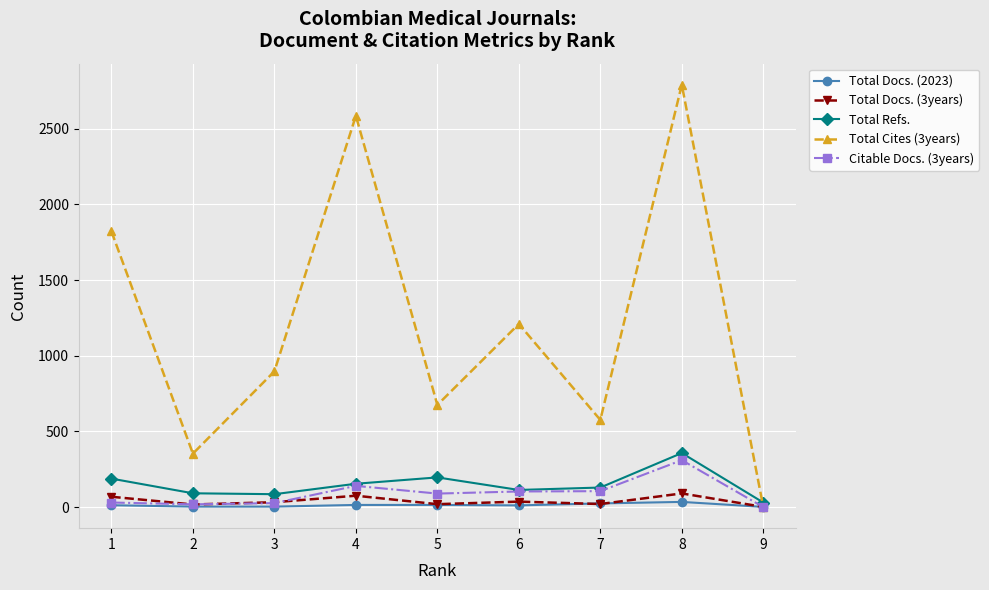

Which series changed the most between 1 and 5?

Total Cites (3years)